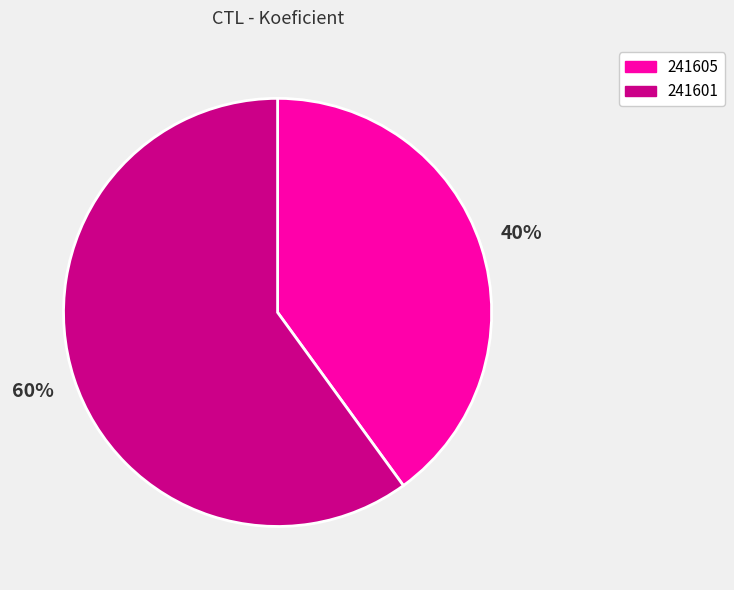

Is it true that 241601 is 54% of the pie?

False